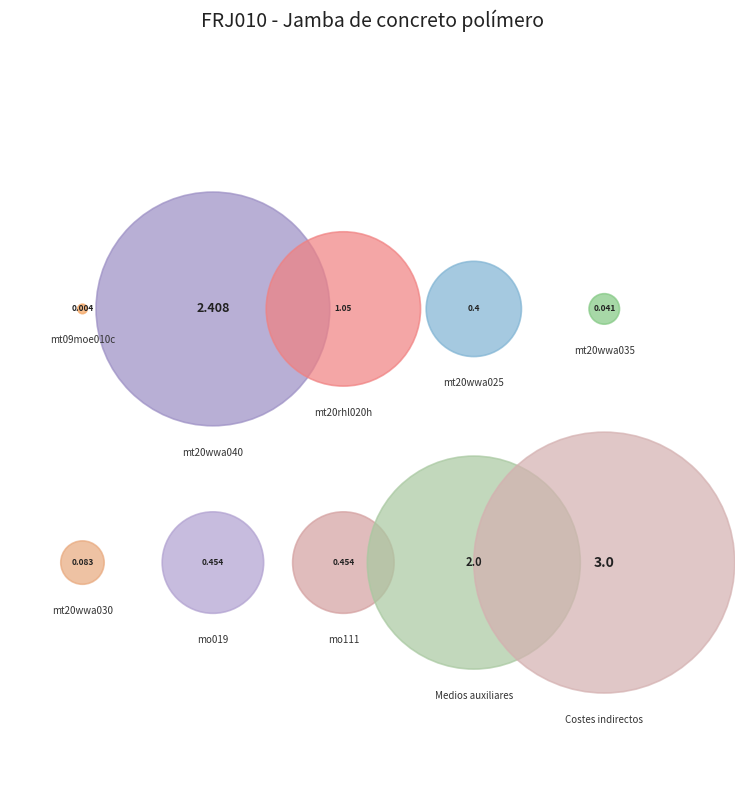

Between mo019 and mo111, which is larger?

mo019